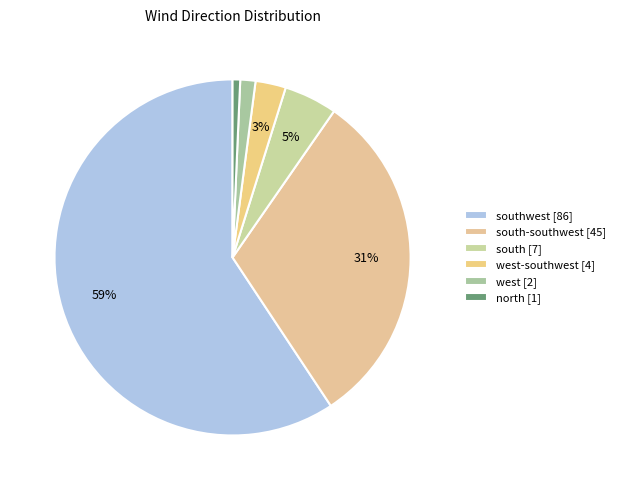

How many segments does this pie chart have?

6